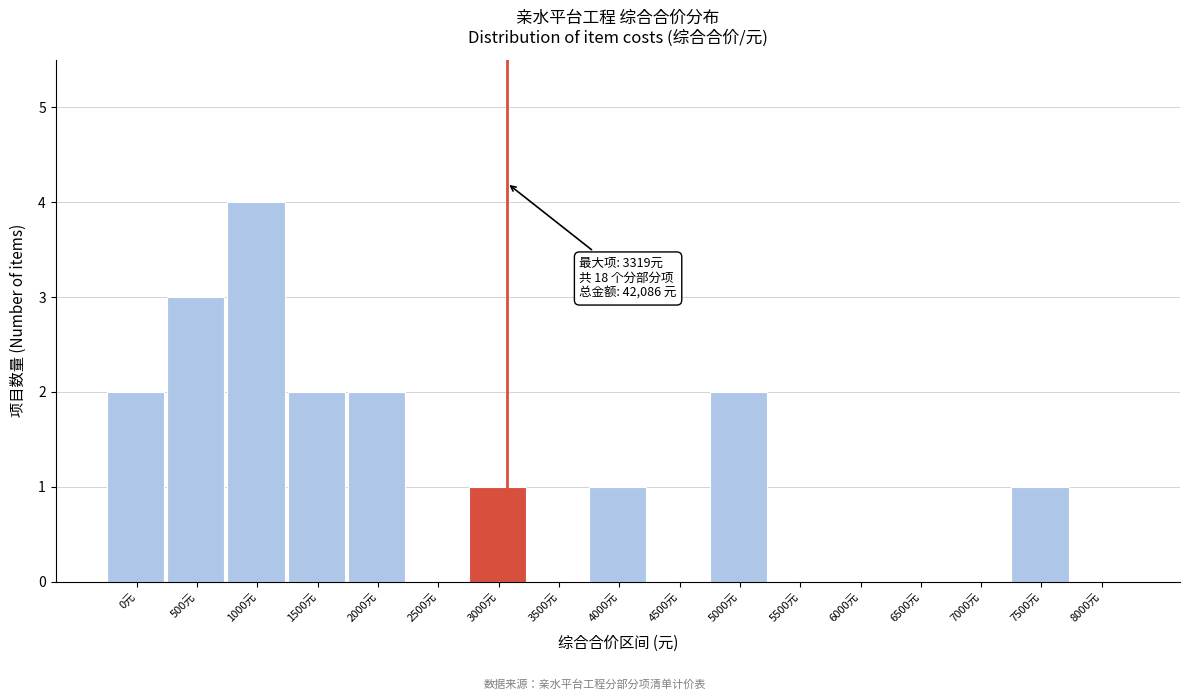

Reading left to right, what are all the values shown in this chart?

0元=2	500元=3	1000元=4	1500元=2	2000元=2	2500元=0	3000元=1	3500元=0	4000元=1	4500元=0	5000元=2	5500元=0	6000元=0	6500元=0	7000元=0	7500元=1	8000元=0